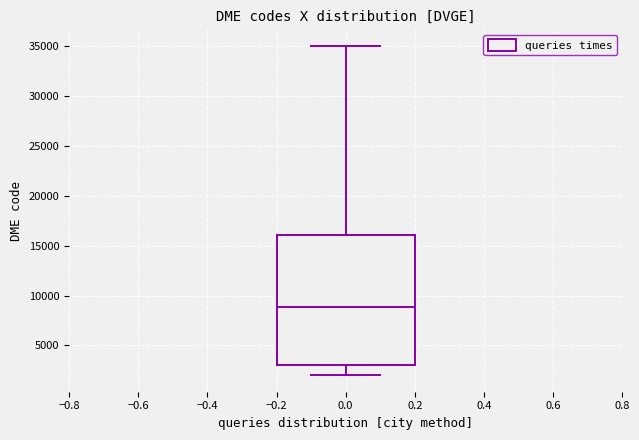

Transcribe this box plot: give where the median line is, the range the box spans, and where the two whiskers end, as read against the y-axis. The values are not printed on the chart, so give them approximately, as read against the axis.

median 9000, box 3000 to 16000, whiskers 2000 to 35000